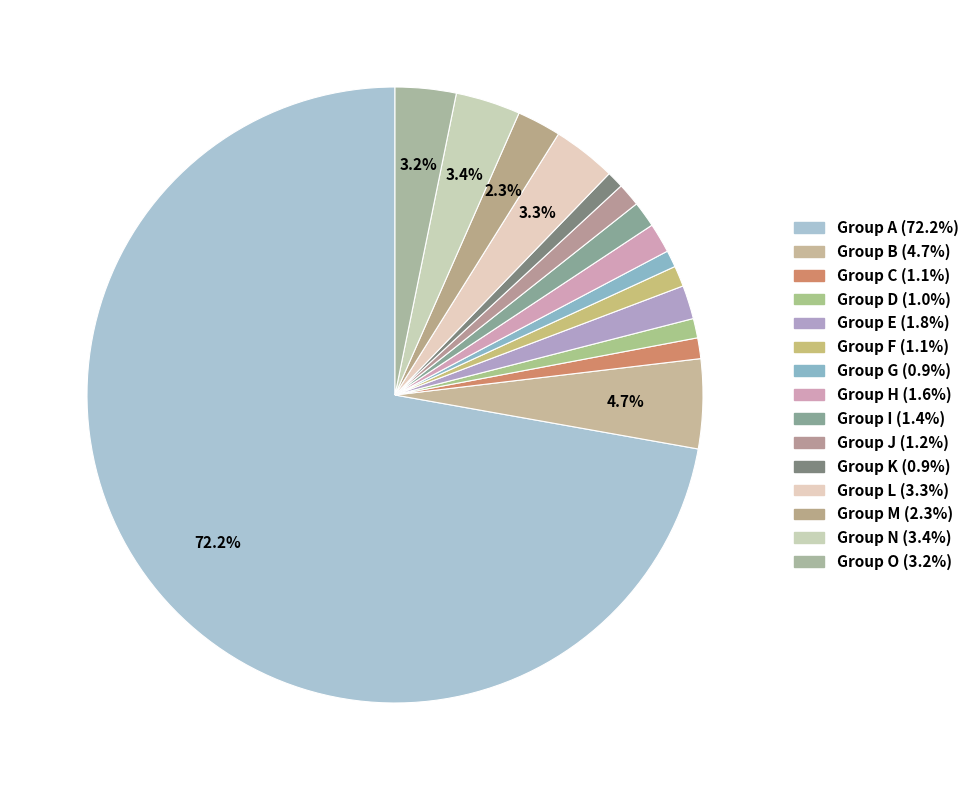

How many segments does this pie chart have?

15